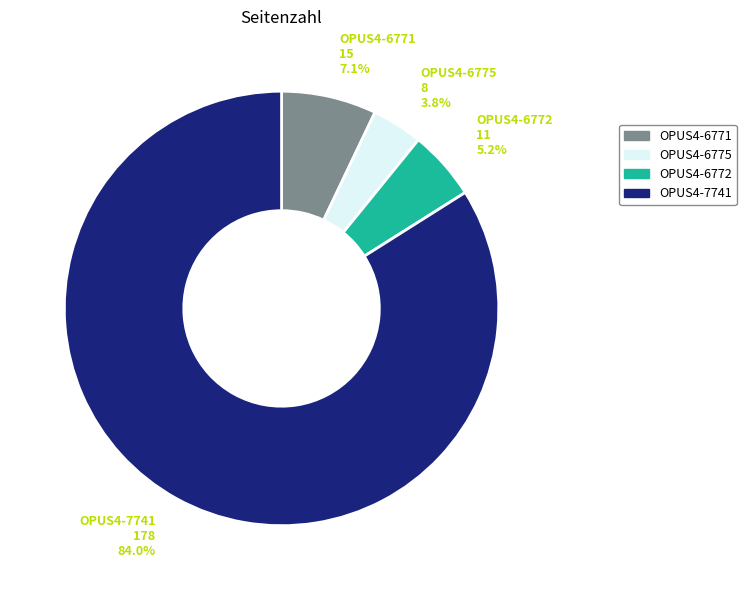

To the nearest percent, what is the average slice percentage?

25%